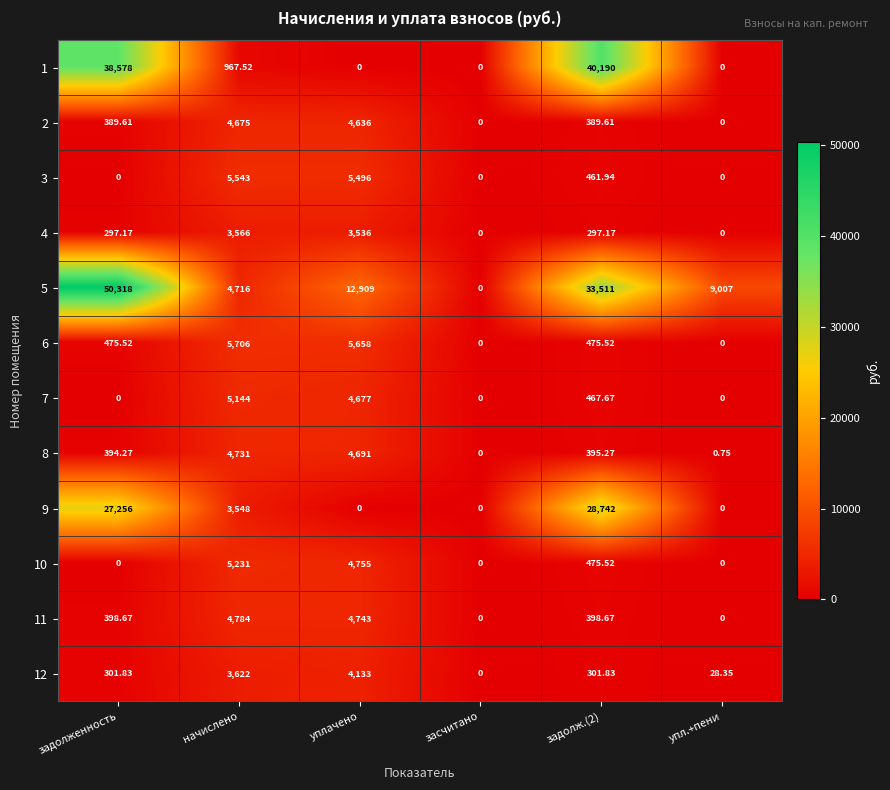

At which label does 6 reach its peak?

начислено